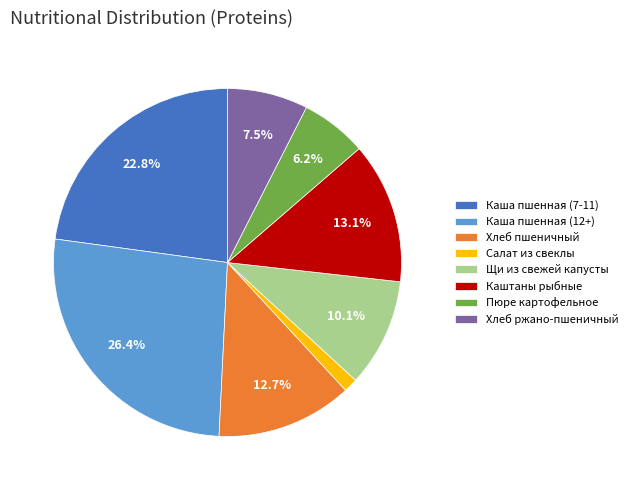

Does any single category account for the majority?

No